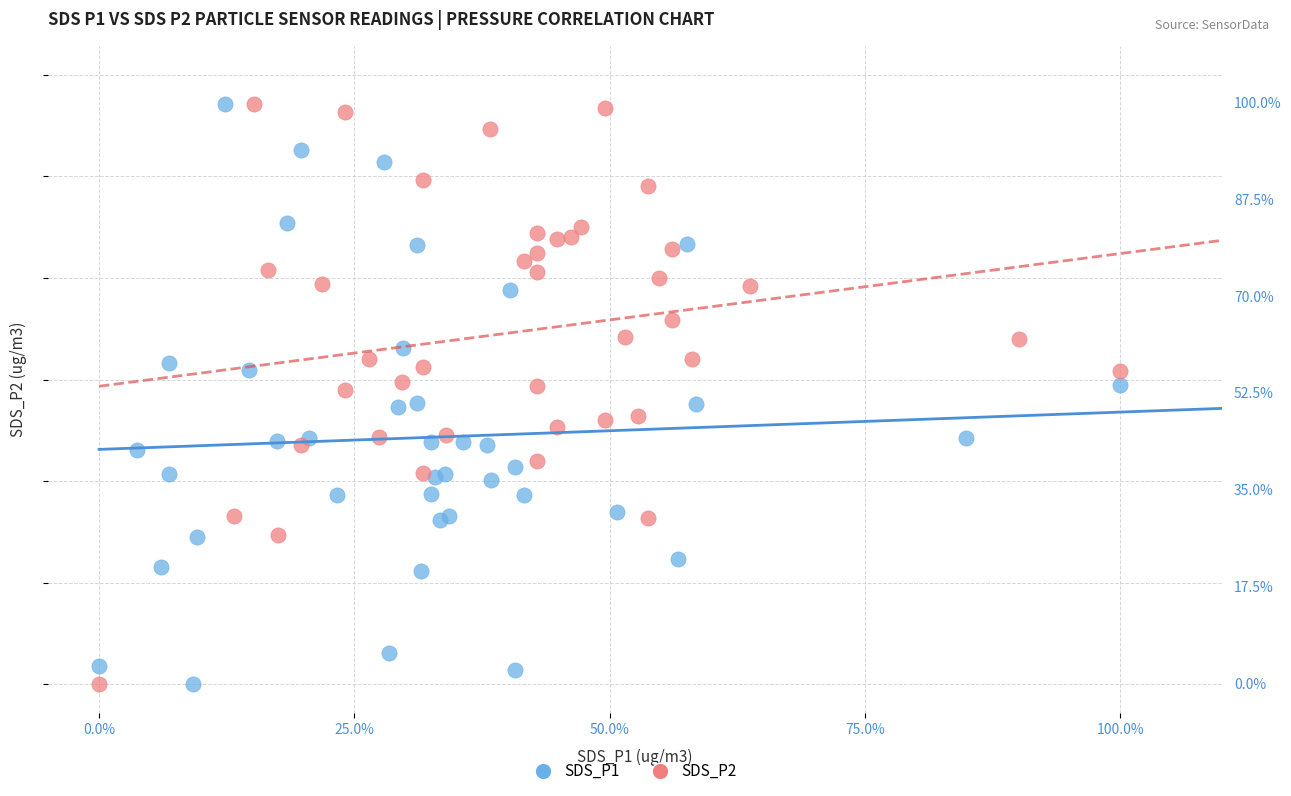

What are all the series names shown in the legend?

SDS_P1, SDS_P2